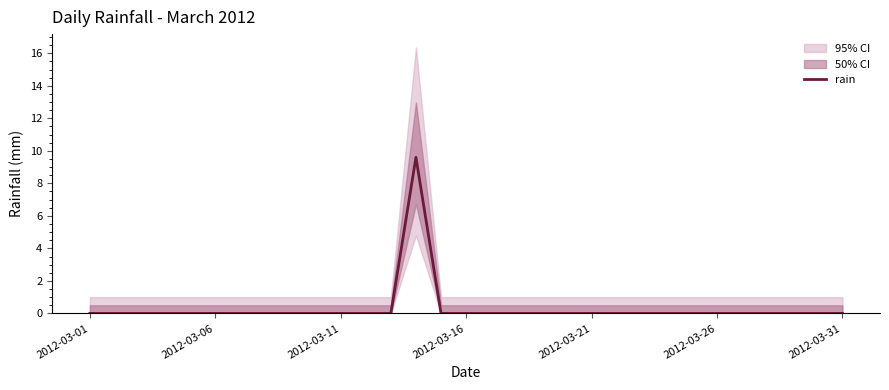

At which category does the data reach its first local peak?

13